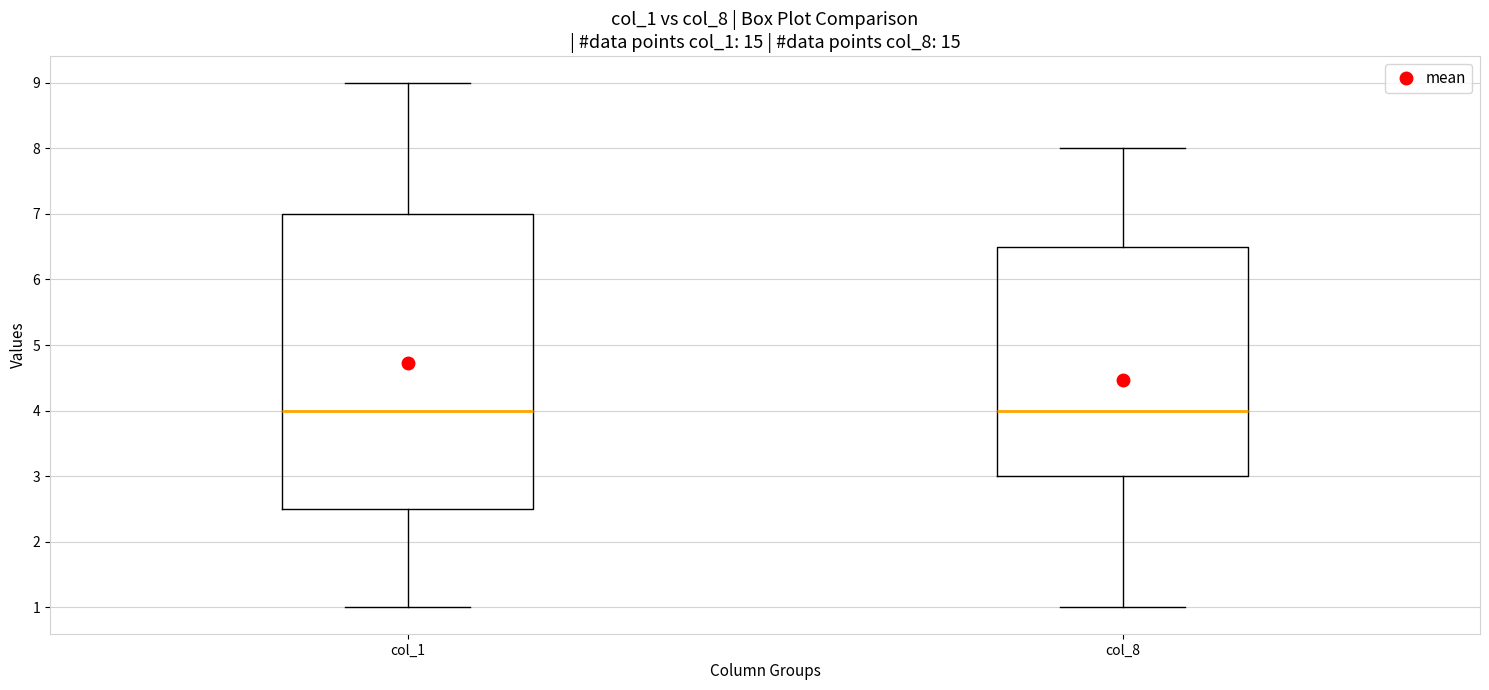

Reading left to right, transcribe this box plot: for each box, give where its median line is, the range the box spans, and where its two whiskers end, as read against the y-axis. The values are not printed on the chart, so give them approximately, as read against the axis.

col_1: median 4.0, box 2.5 to 7.0, whiskers 1.0 to 9.0
col_8: median 4.0, box 3.0 to 6.5, whiskers 1.0 to 8.0